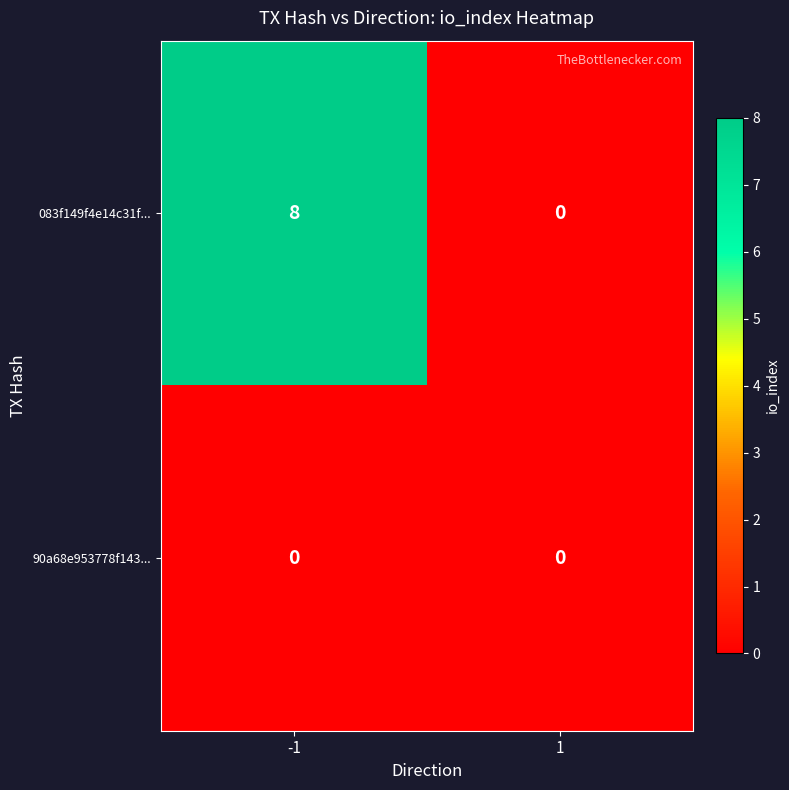

Reading left to right, extract all data points from this chart.

083f149f4e14c31f...: 8	0
90a68e953778f143...: 0	0